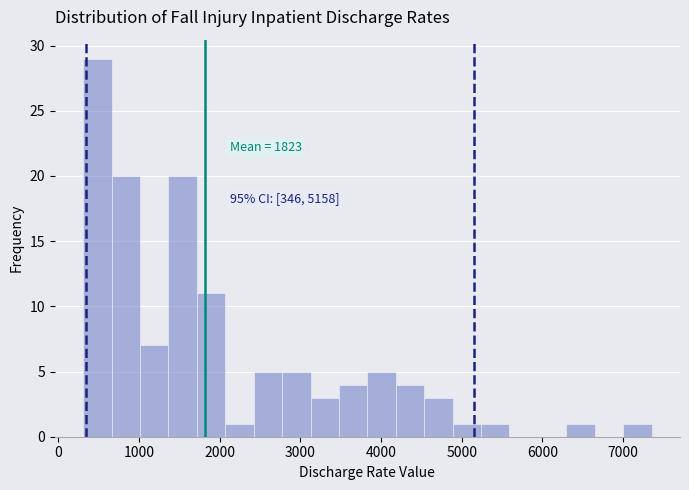

Around what value on the x-axis is the tallest bar? Give the approximate position of its centre, as read against the axis.

500